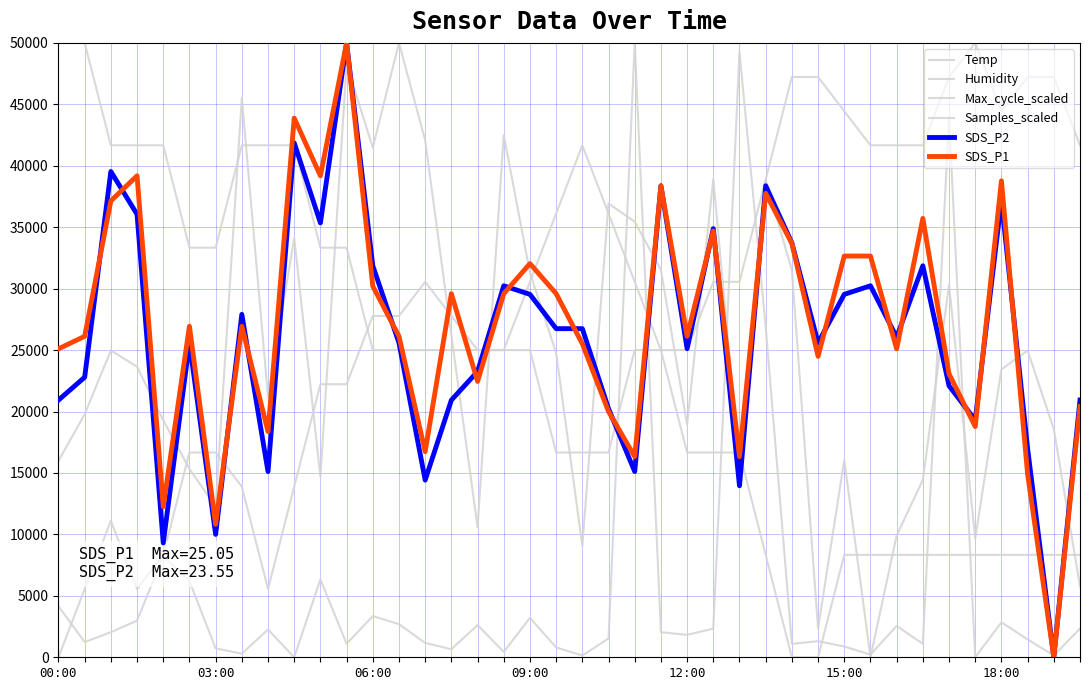

How many intersections are there between Max_cycle_scaled and SDS_P1?

8